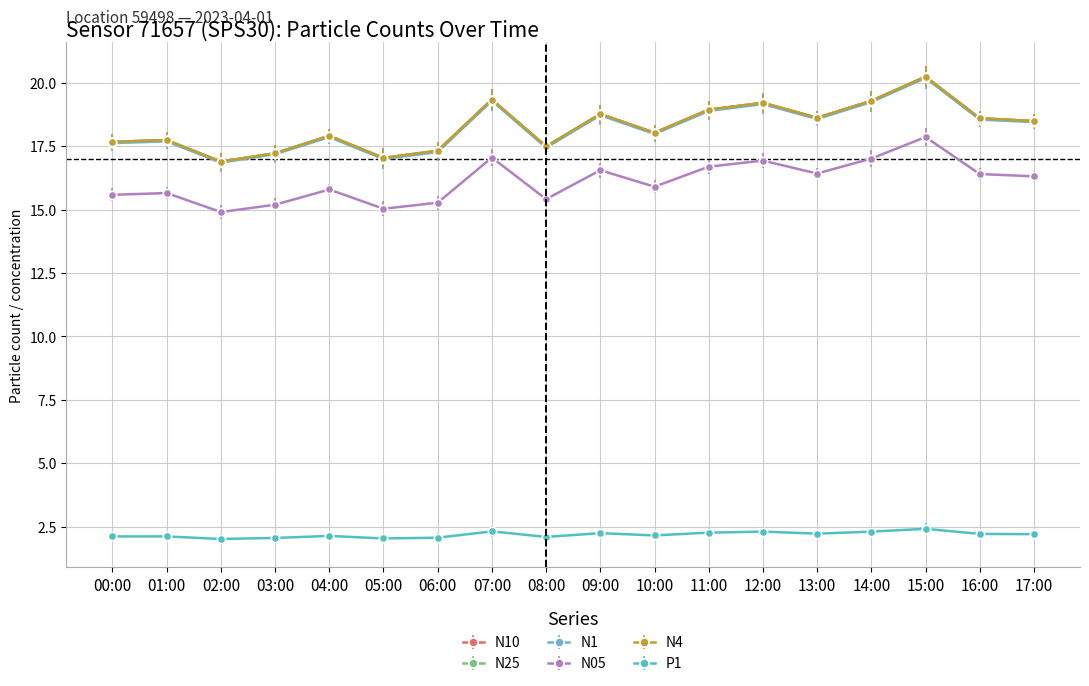

How many interior local valleys does the N25 series have?

5